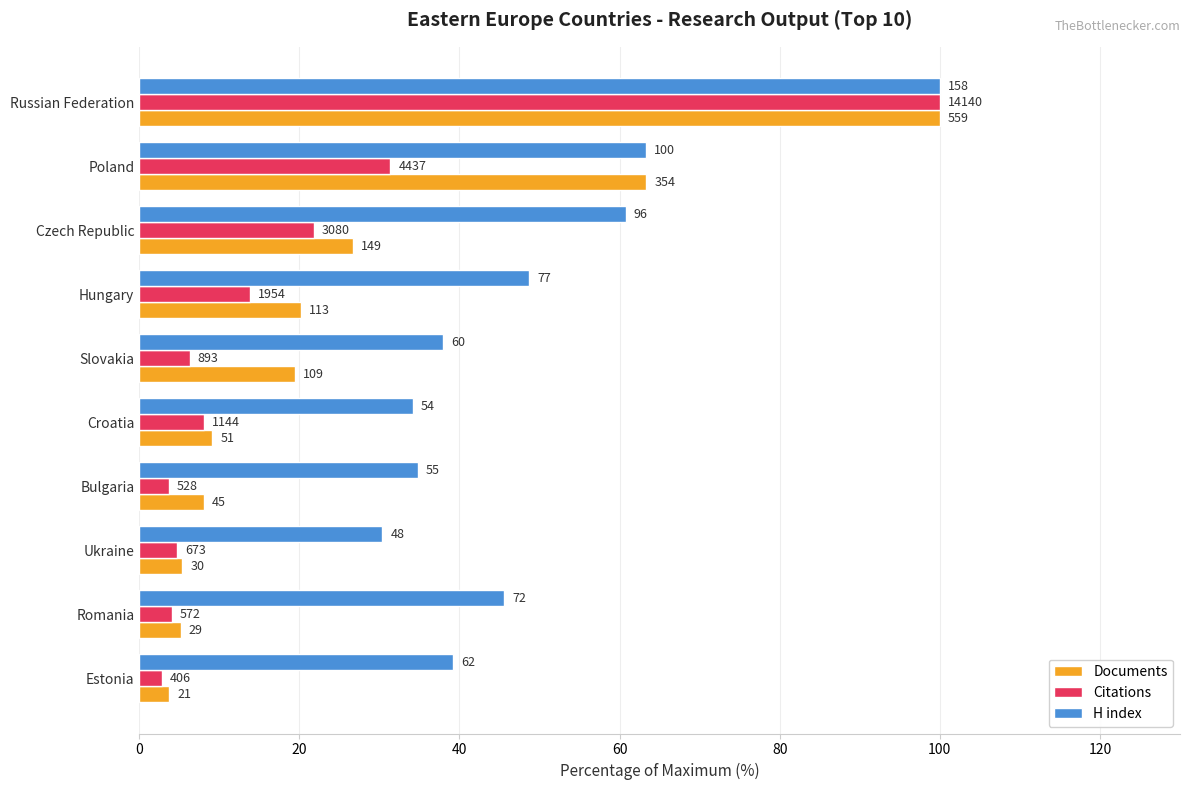

Which series has the largest total across all categories?

H index